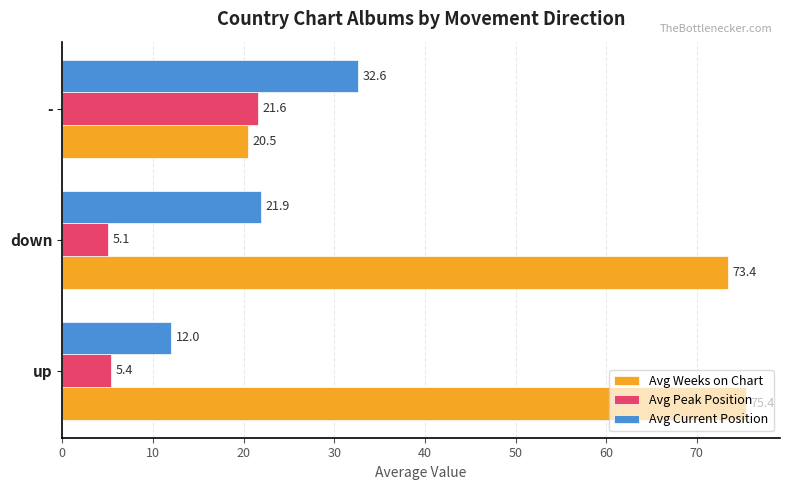

What is the spread (max minus min) of values at -?

12.1